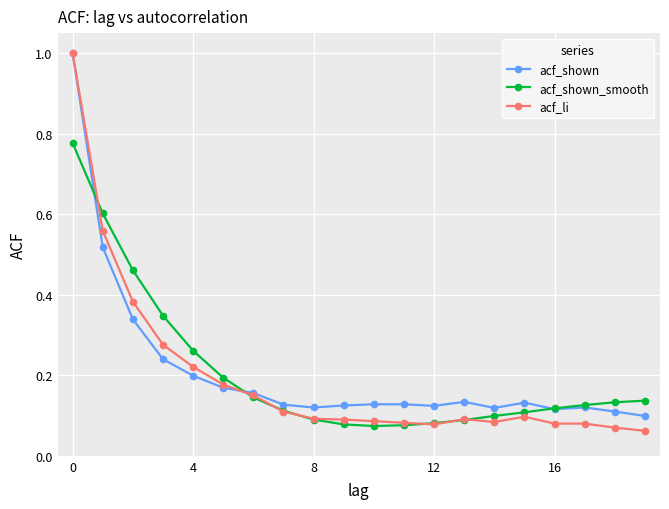

At how many categories does at least one series exceed 0?

20